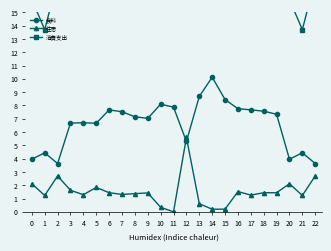

Does the chart display data point markers on the line(s)?

Yes